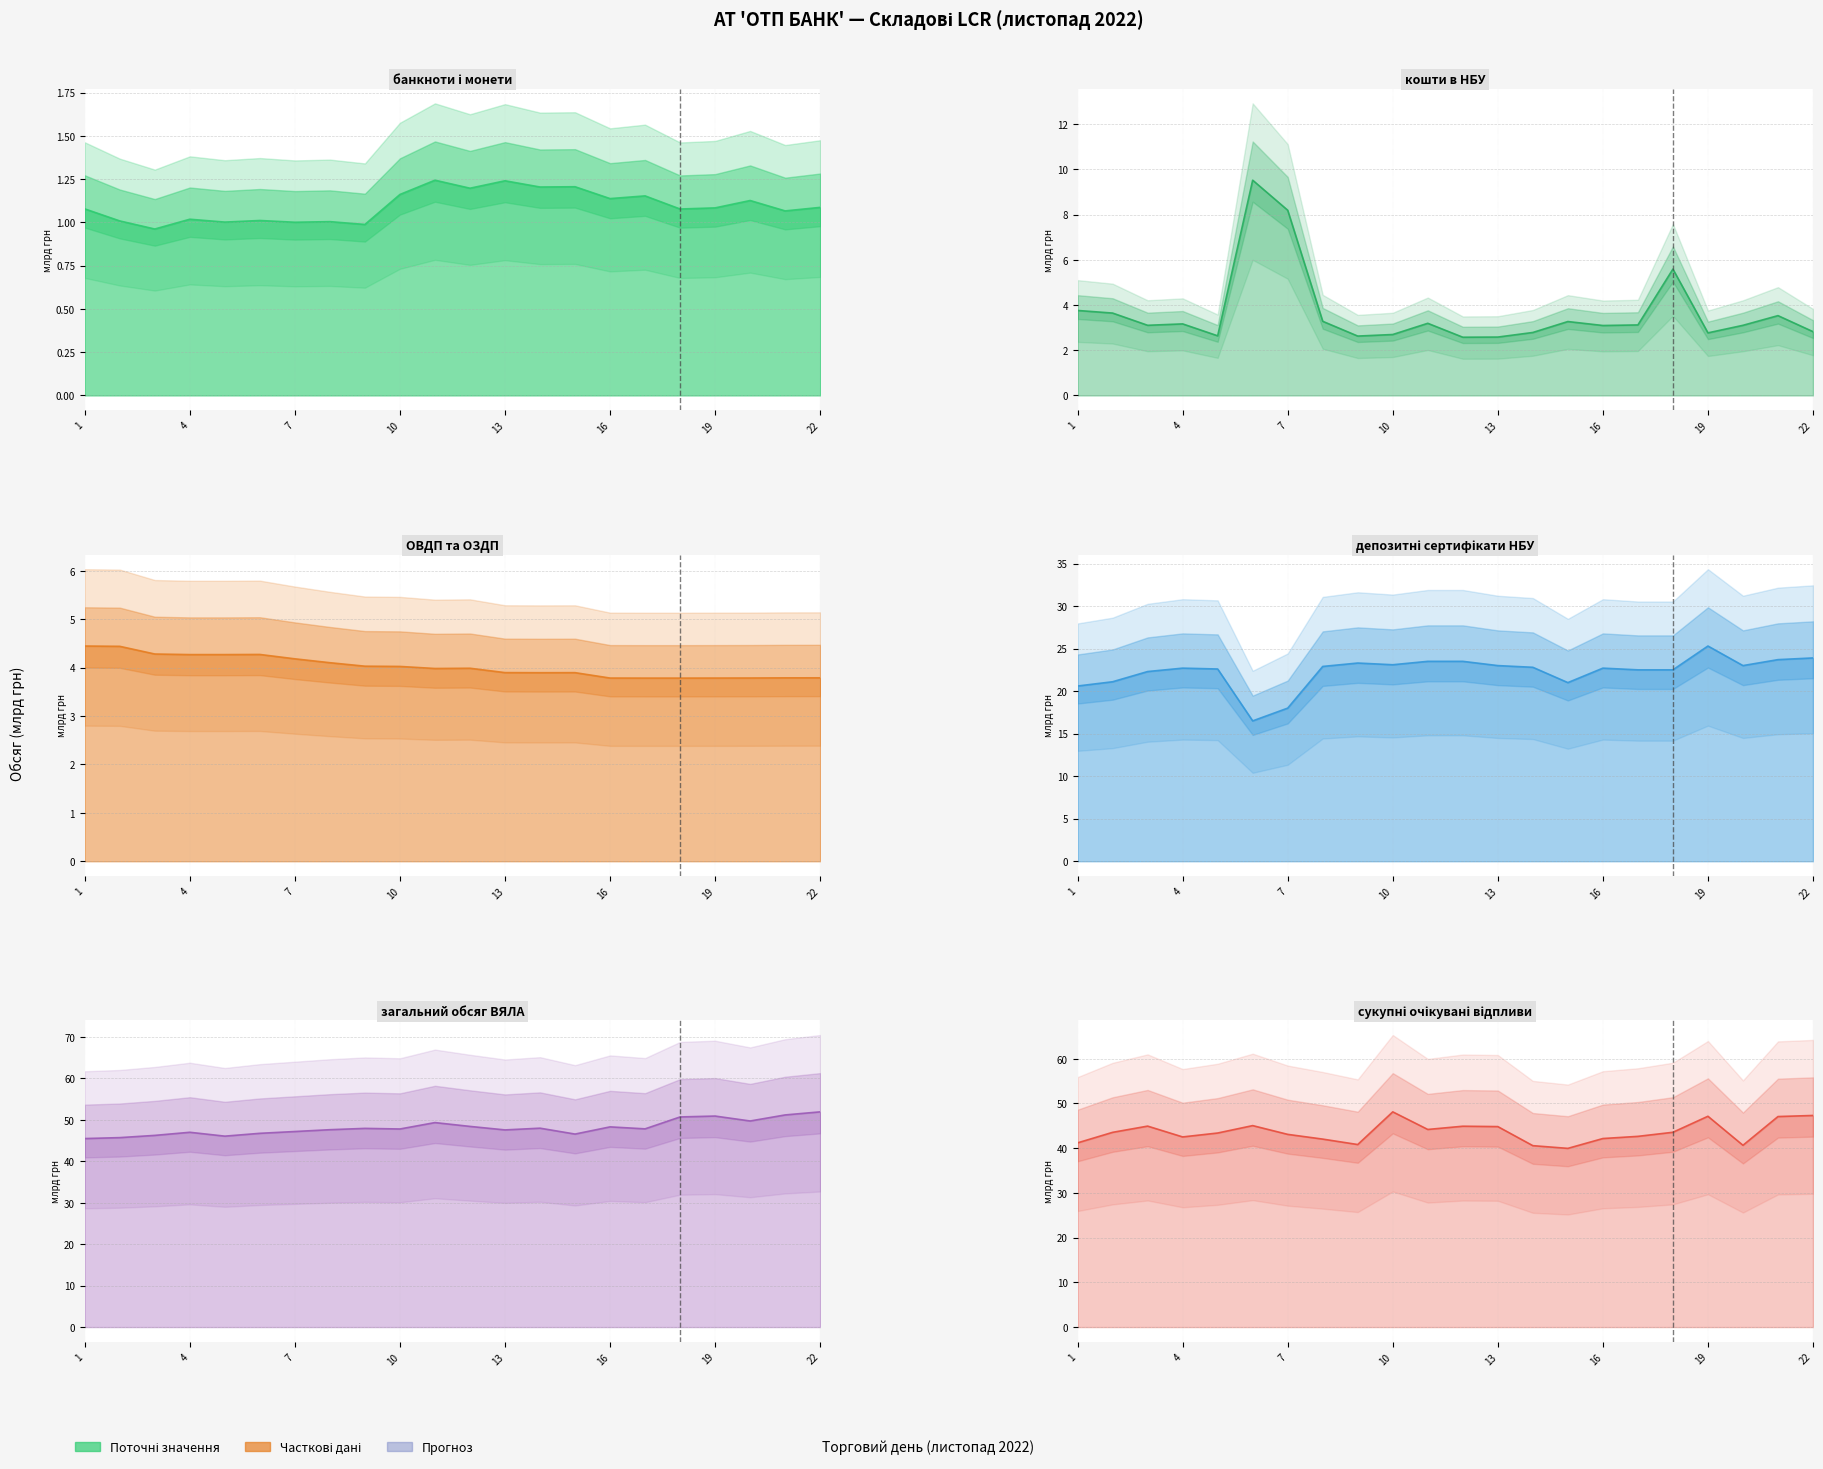

How many interior local peaks does the банкноти і монети (тис.грн) series have?

8